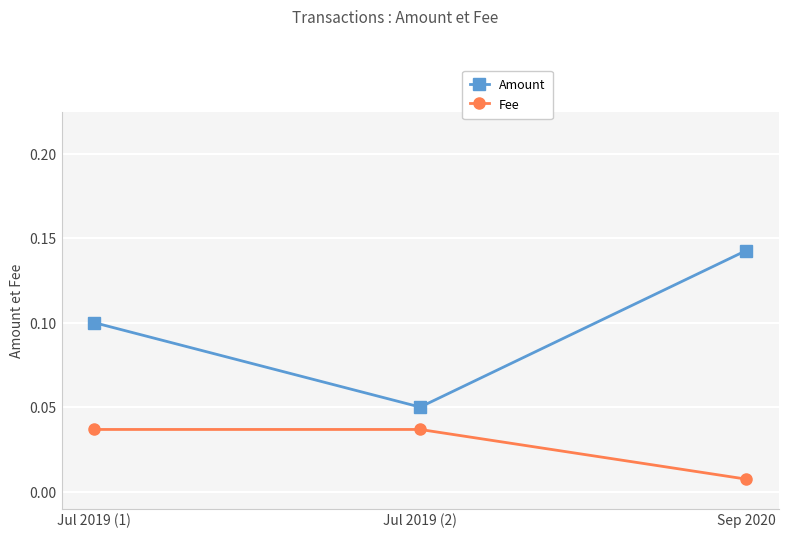

The value of Fee at Jul 2019 (1) is 0.0. True or false?

False